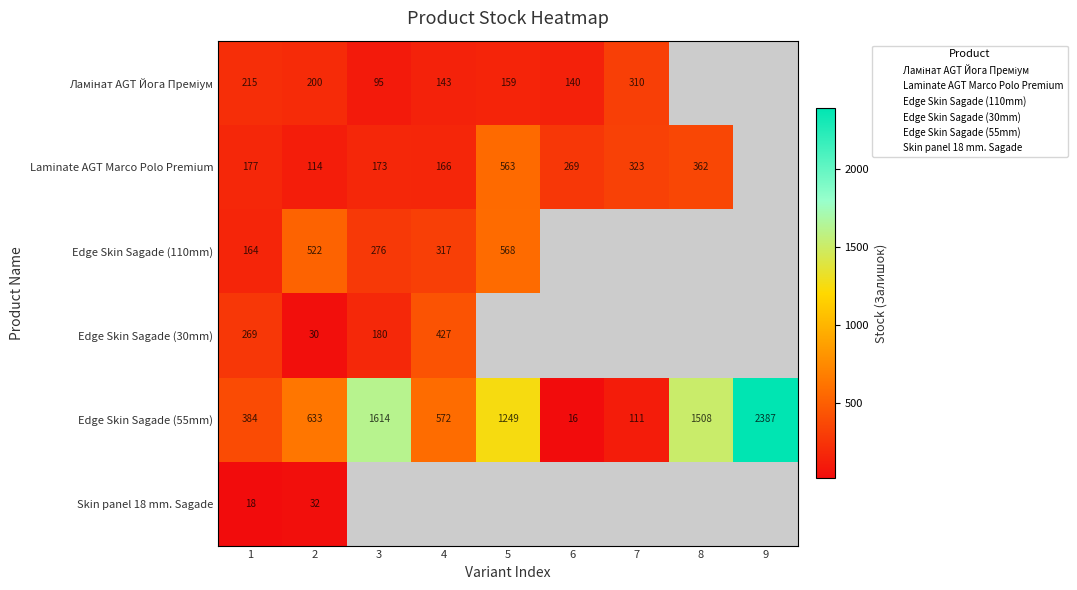

Is the value of Edge Skin Sagade (55mm) at 5 greater than the value of Ламінат AGT Йога Преміум at 1?

Yes